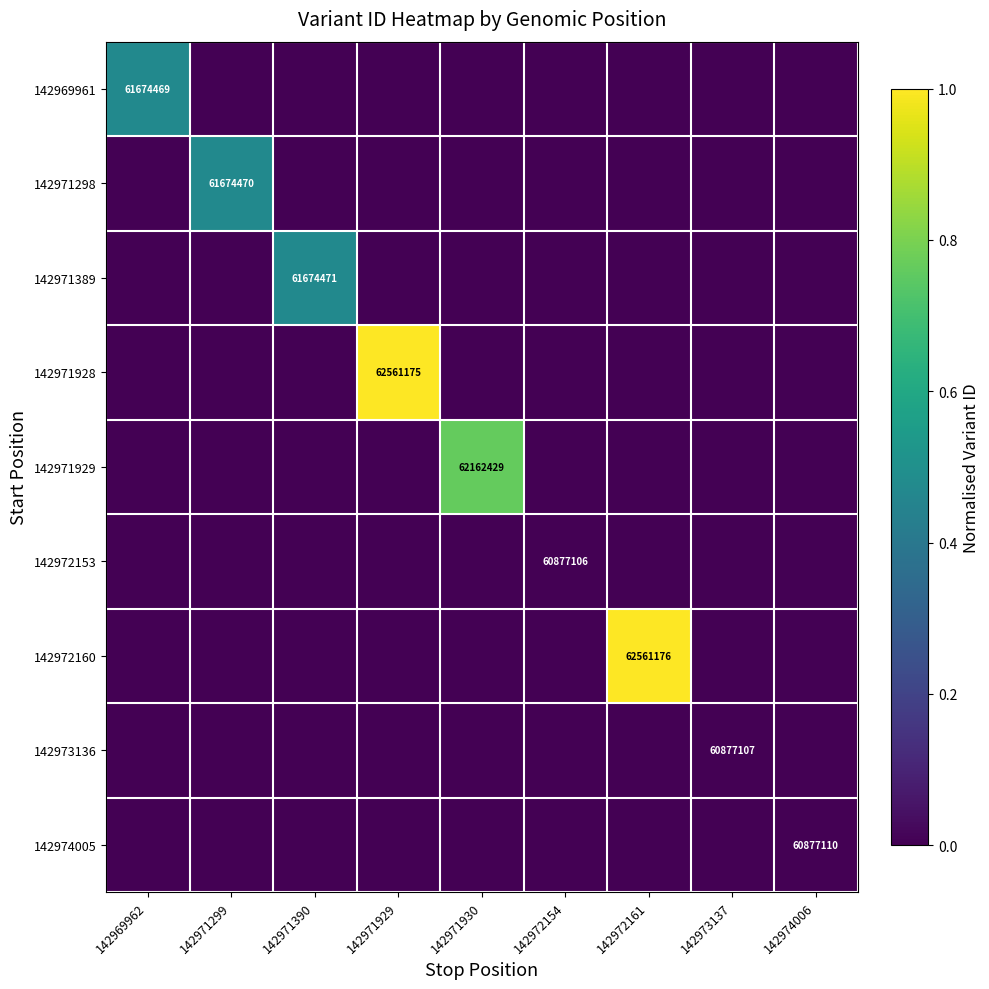

The 142971298 series shows 83719675 at 142971299. True or false?

False